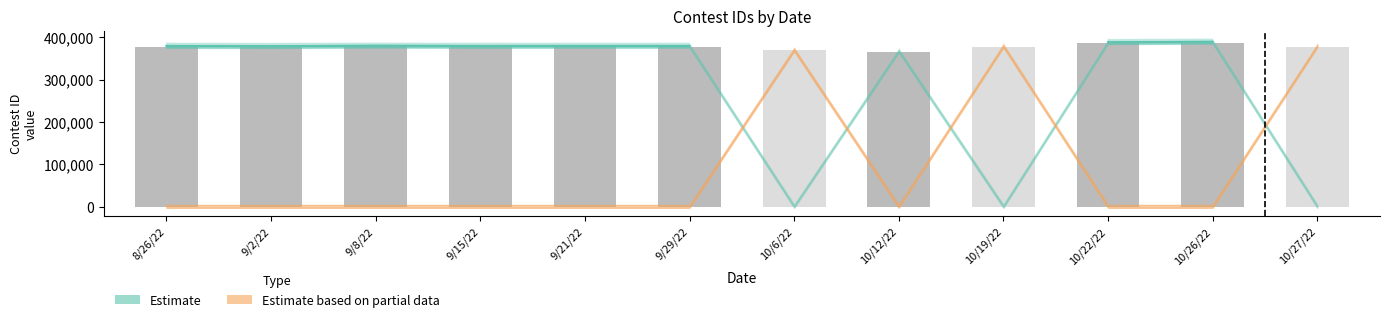

Reading right to left, list all the values displayed in this chart.

10/27/22=377577	10/26/22=387181	10/22/22=386241	10/19/22=377571	10/12/22=365933	10/6/22=368805	9/29/22=377523	9/21/22=377522	9/15/22=377418	9/8/22=377879	9/2/22=376987	8/26/22=377398